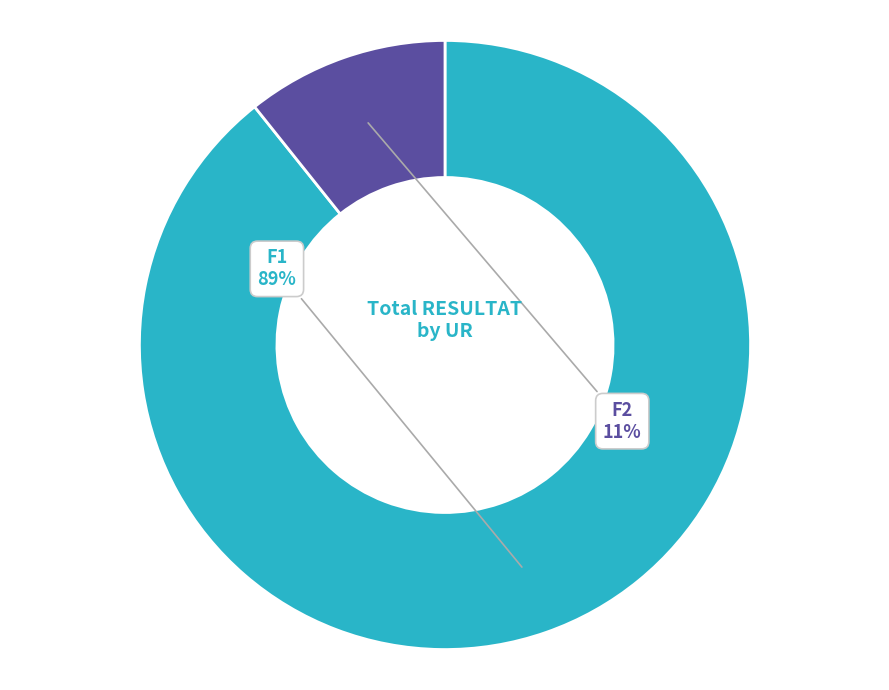

Is there a majority slice in this chart?

Yes